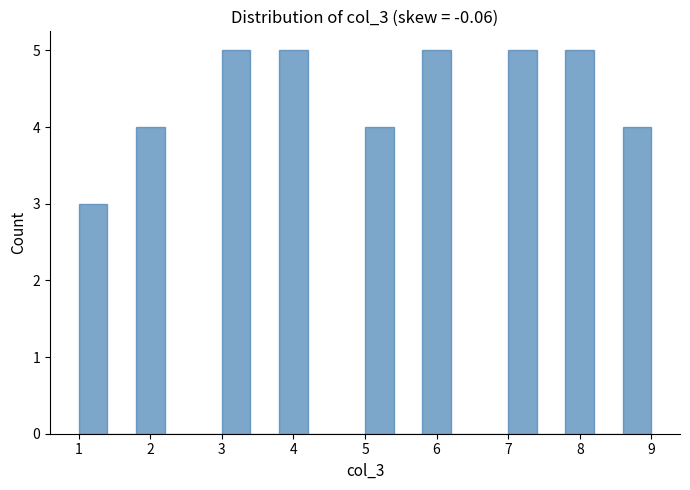

Reading left to right, list every bar in this chart as the range it spans on the x-axis followed by its height. The values are not printed on the chart, so give them approximately, as read against the axis.

1.0 to 1.4: 3
1.4 to 1.8: 0
1.8 to 2.2: 4
2.2 to 2.6: 0
2.6 to 3.0: 0
3.0 to 3.4: 5
3.4 to 3.8: 0
3.8 to 4.2: 5
4.2 to 4.6: 0
4.6 to 5.0: 0
5.0 to 5.4: 4
5.4 to 5.8: 0
5.8 to 6.2: 5
6.2 to 6.6: 0
6.6 to 7.0: 0
7.0 to 7.4: 5
7.4 to 7.8: 0
7.8 to 8.2: 5
8.2 to 8.6: 0
8.6 to 9.0: 4